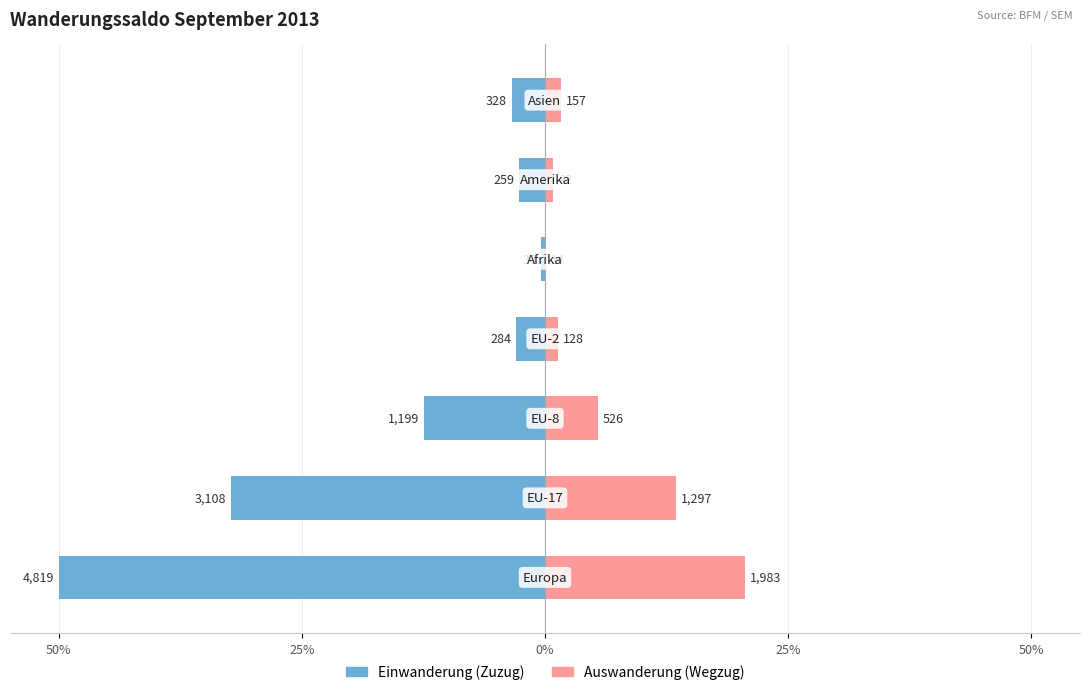

What is the difference between the maximum and minimum values in the Auswanderung (Wegzug) series?

20.4